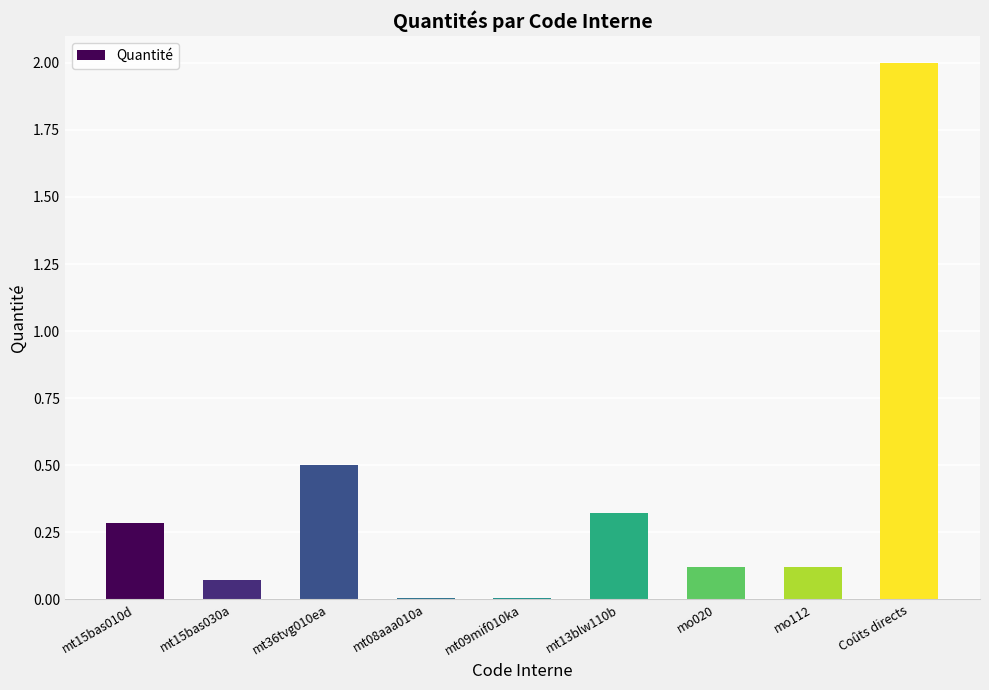

What is the sum of all values?

3.4